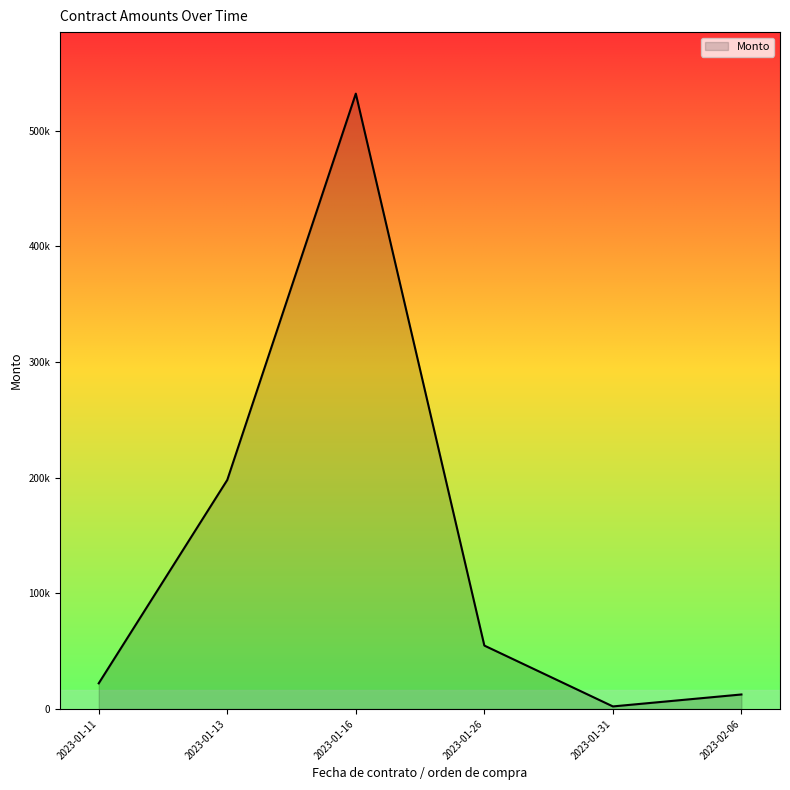

Does the chart display data point markers on the line(s)?

No